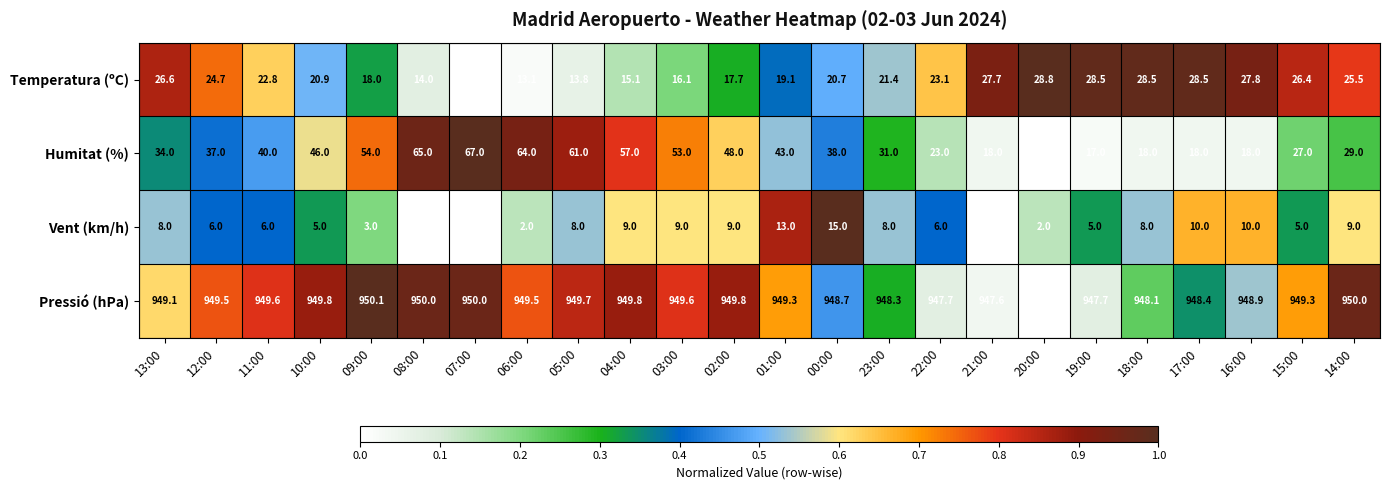

Between 02:00 and 01:00, which series saw the biggest shift?

Humitat (%)